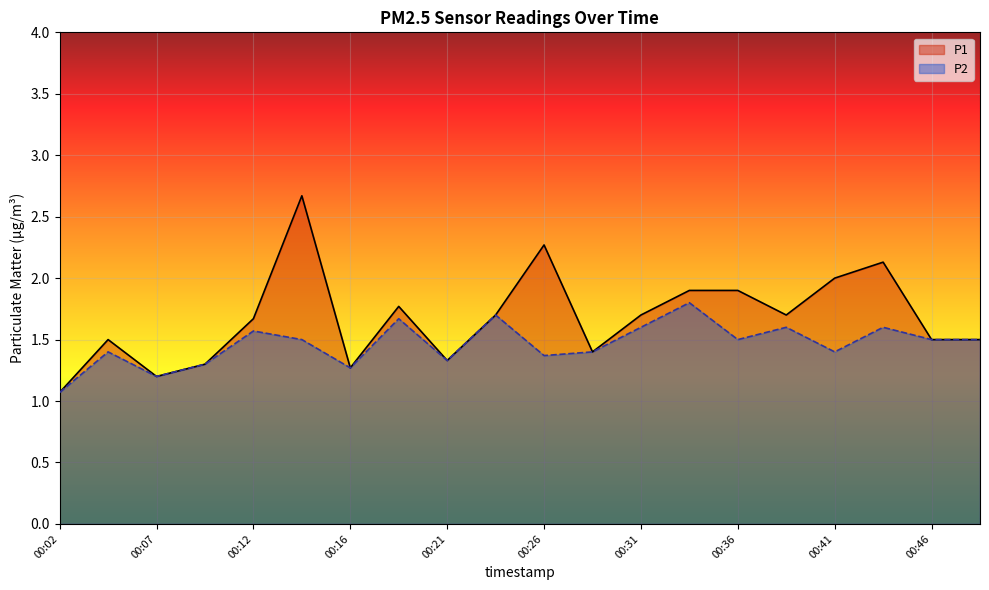

At which category does P1 reach its first local valley?

00:07